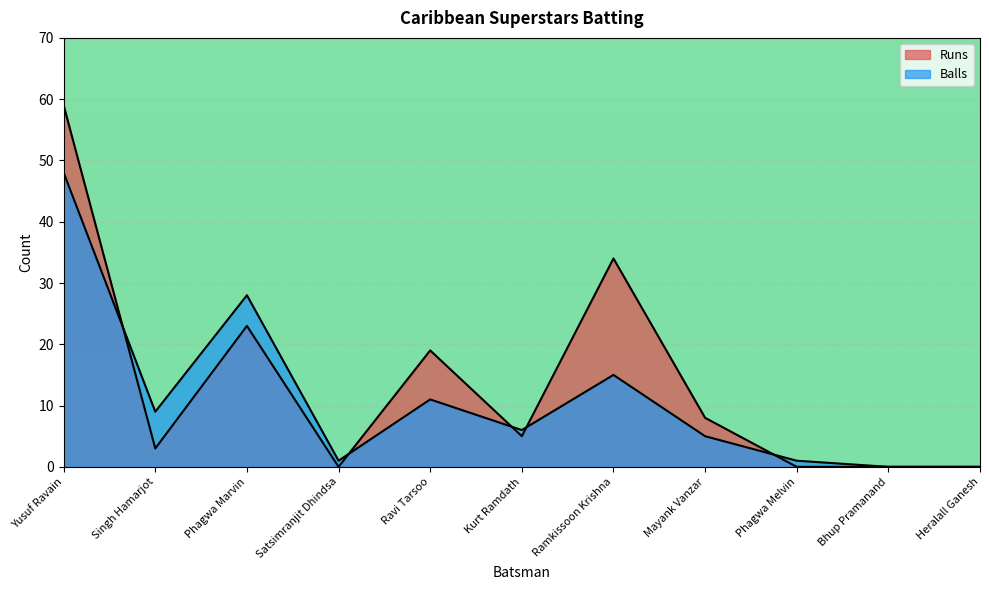

In Runs, how many points are higher than both neighbors (excluding endpoints)?

3